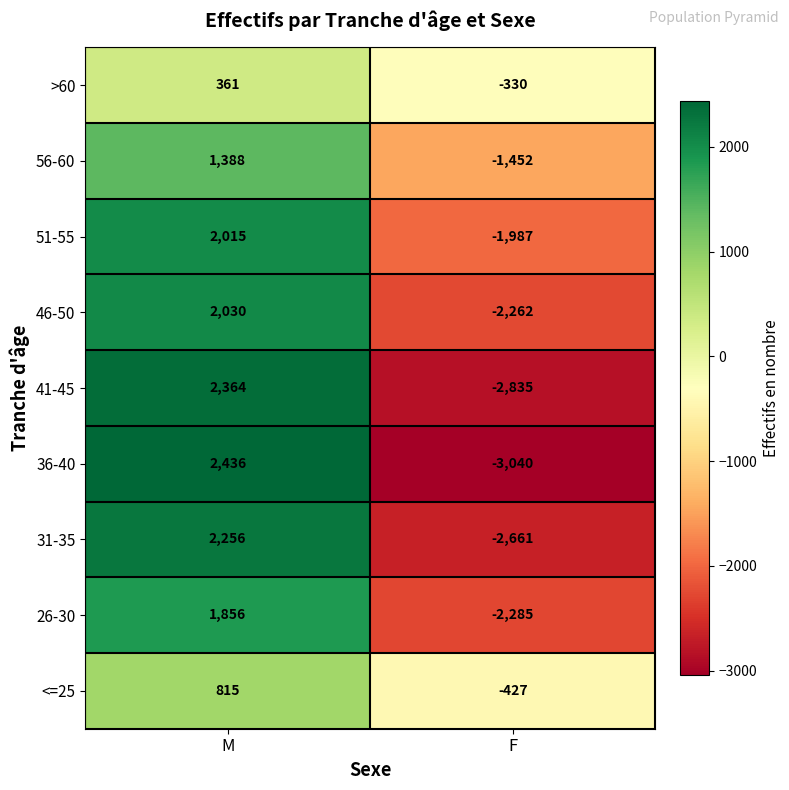

List the series in order of their peak value, highest first.

36-40, 41-45, 31-35, 46-50, 51-55, 26-30, 56-60, <=25, >60